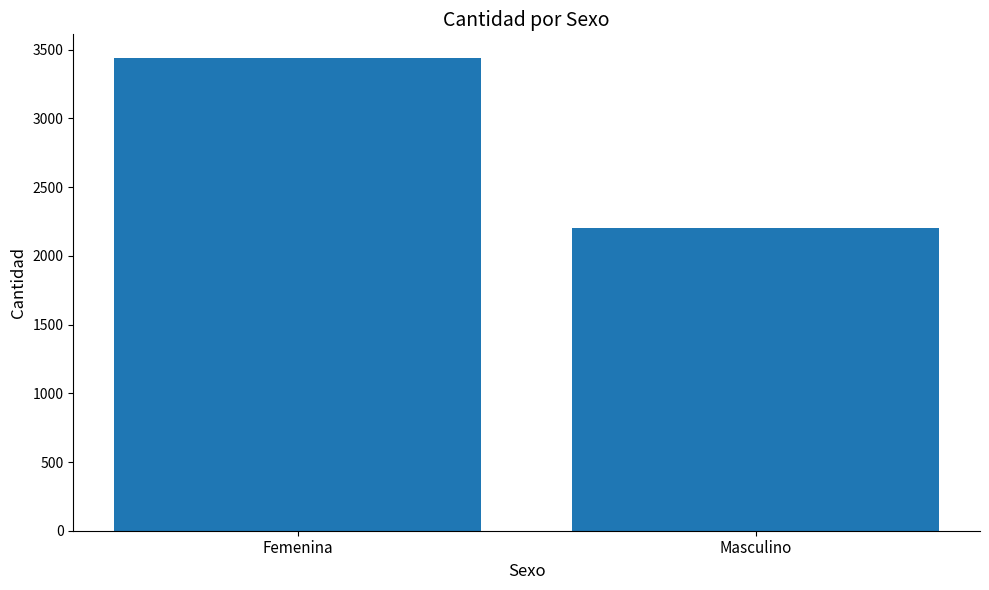

True or false: the data shows 2201 at Masculino.

True